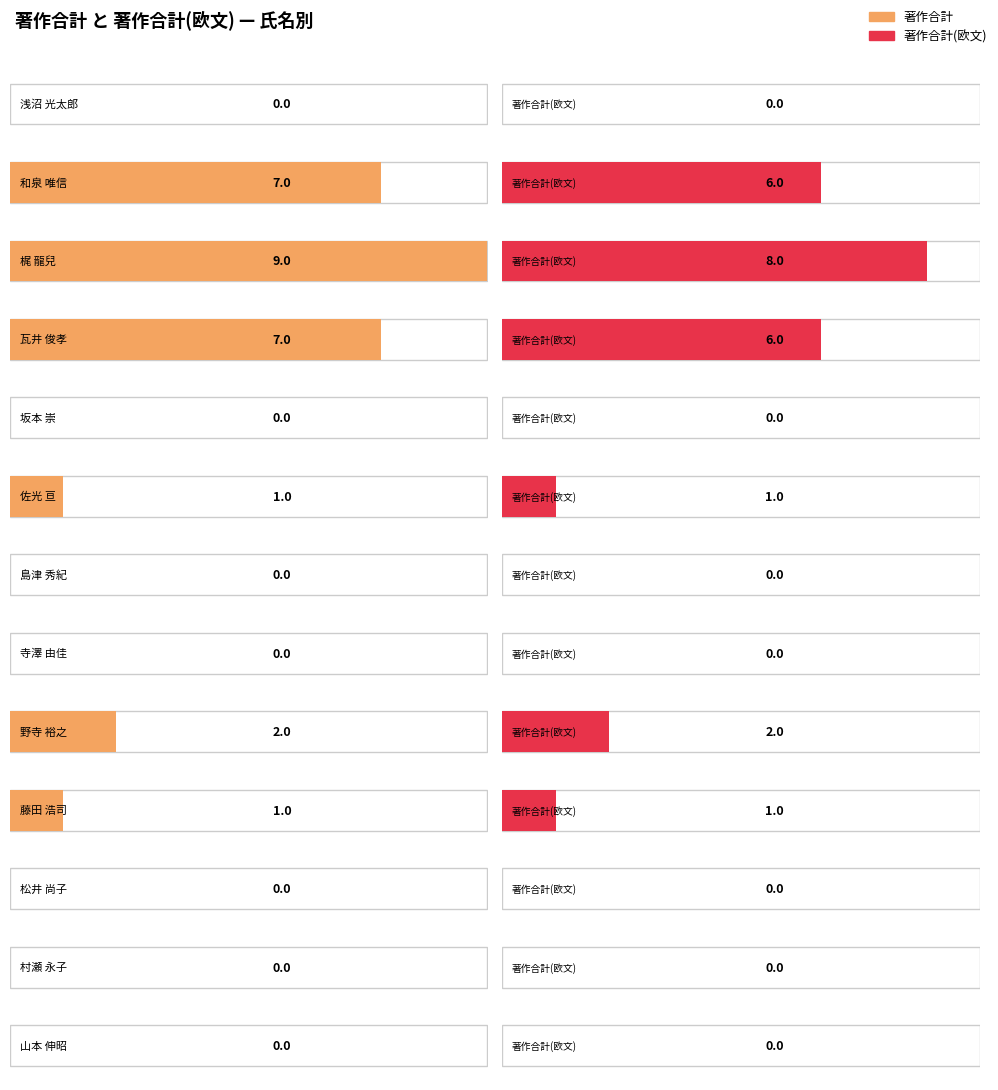

Reading left to right, extract all data points from this chart.

著作合計: 0	7	9	7	0	1	0	0	2	1	0	0	0
著作合計(欧文): 0	6	8	6	0	1	0	0	2	1	0	0	0